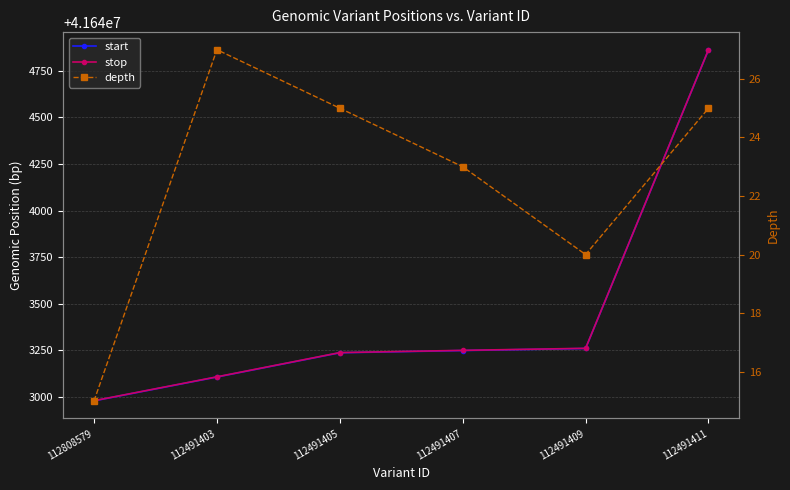

Does the chart have visible grid lines?

Yes